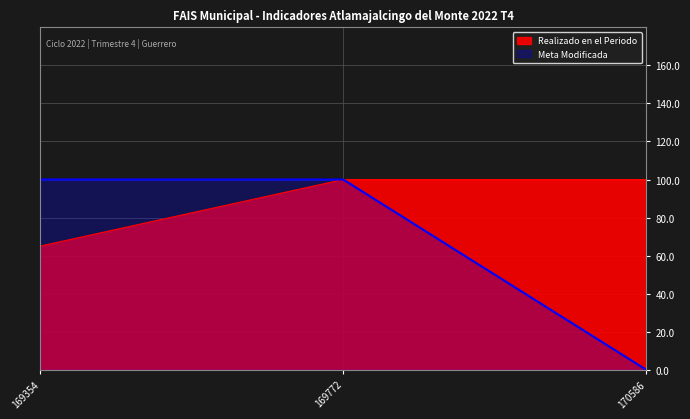

What is the difference between the maximum and minimum values in the Realizado en el Periodo series?

35